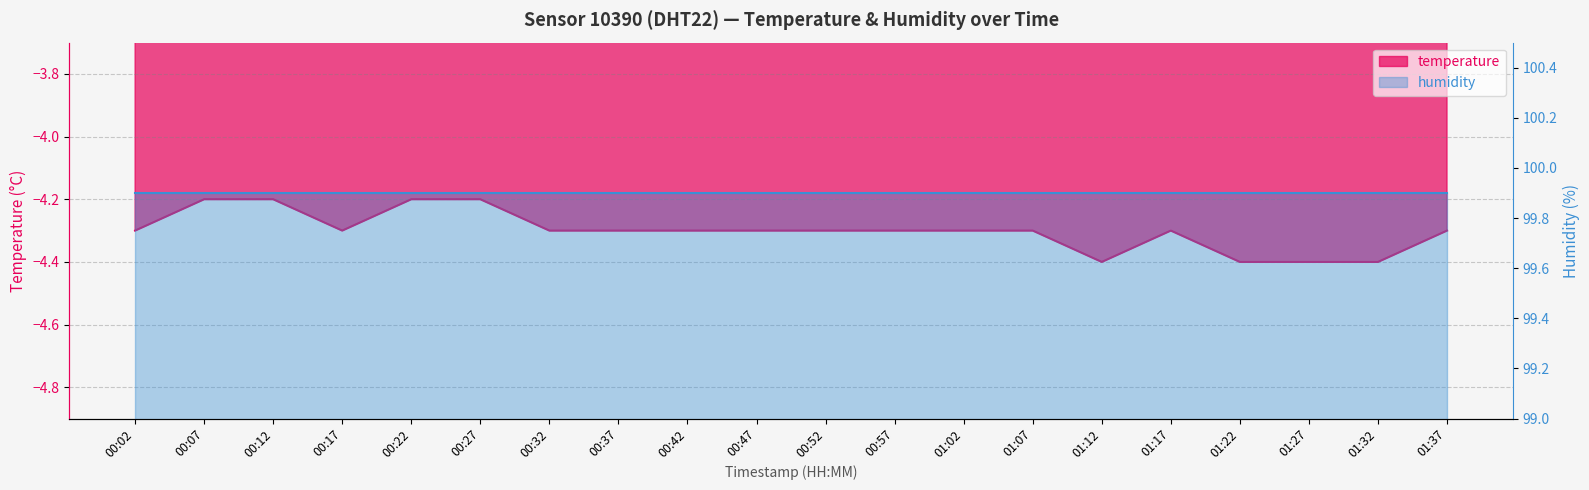

Reading left to right, list all the values displayed in this chart.

00:02=-4.3	00:07=-4.2	00:12=-4.2	00:17=-4.3	00:22=-4.2	00:27=-4.2	00:32=-4.3	00:37=-4.3	00:42=-4.3	00:47=-4.3	00:52=-4.3	00:57=-4.3	01:02=-4.3	01:07=-4.3	01:12=-4.4	01:17=-4.3	01:22=-4.4	01:27=-4.4	01:32=-4.4	01:37=-4.3